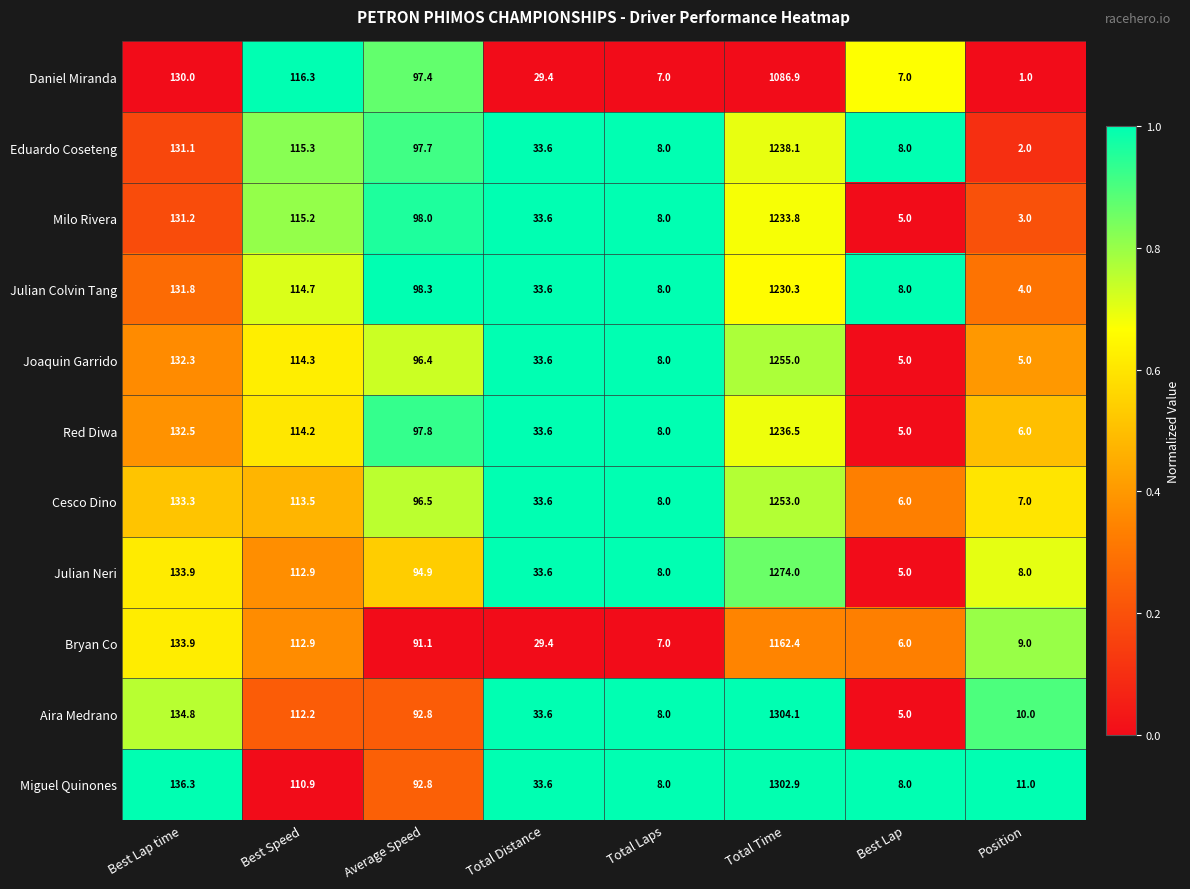

What is the average value of the Cesco Dino series?

206.4